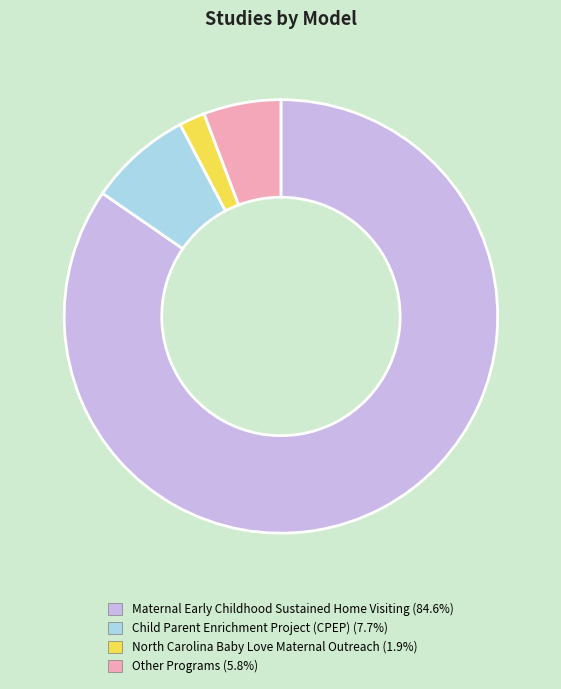

Does any single category account for the majority?

Yes